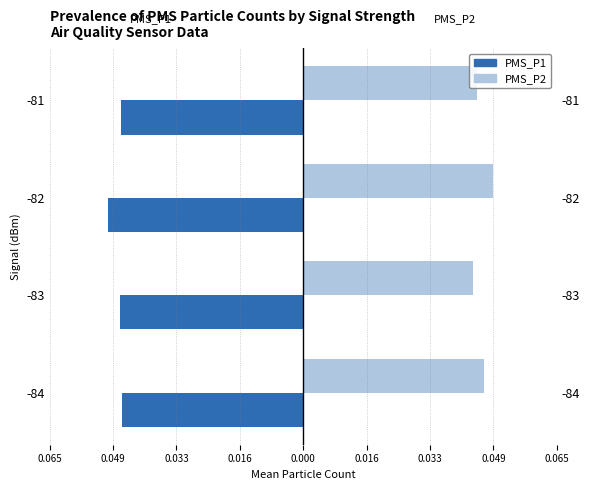

How many bars are there in total?

8